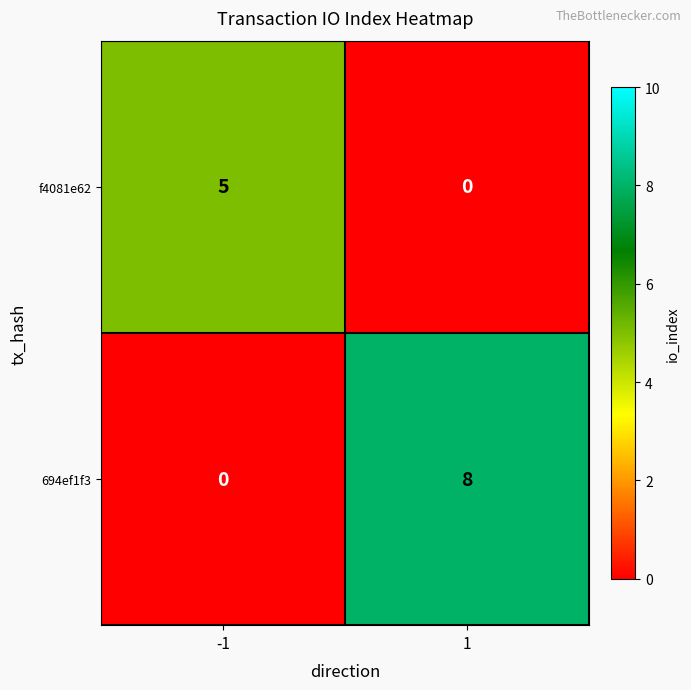

What is the difference between the f4081e62 values at 1 and -1?

5